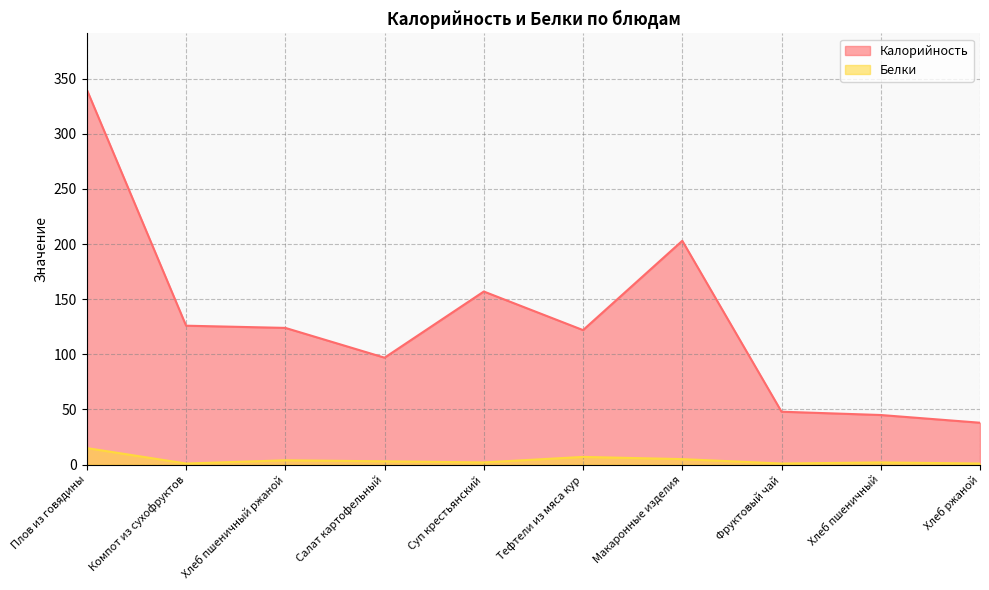

What is the highest value of the Белки series?

15.0